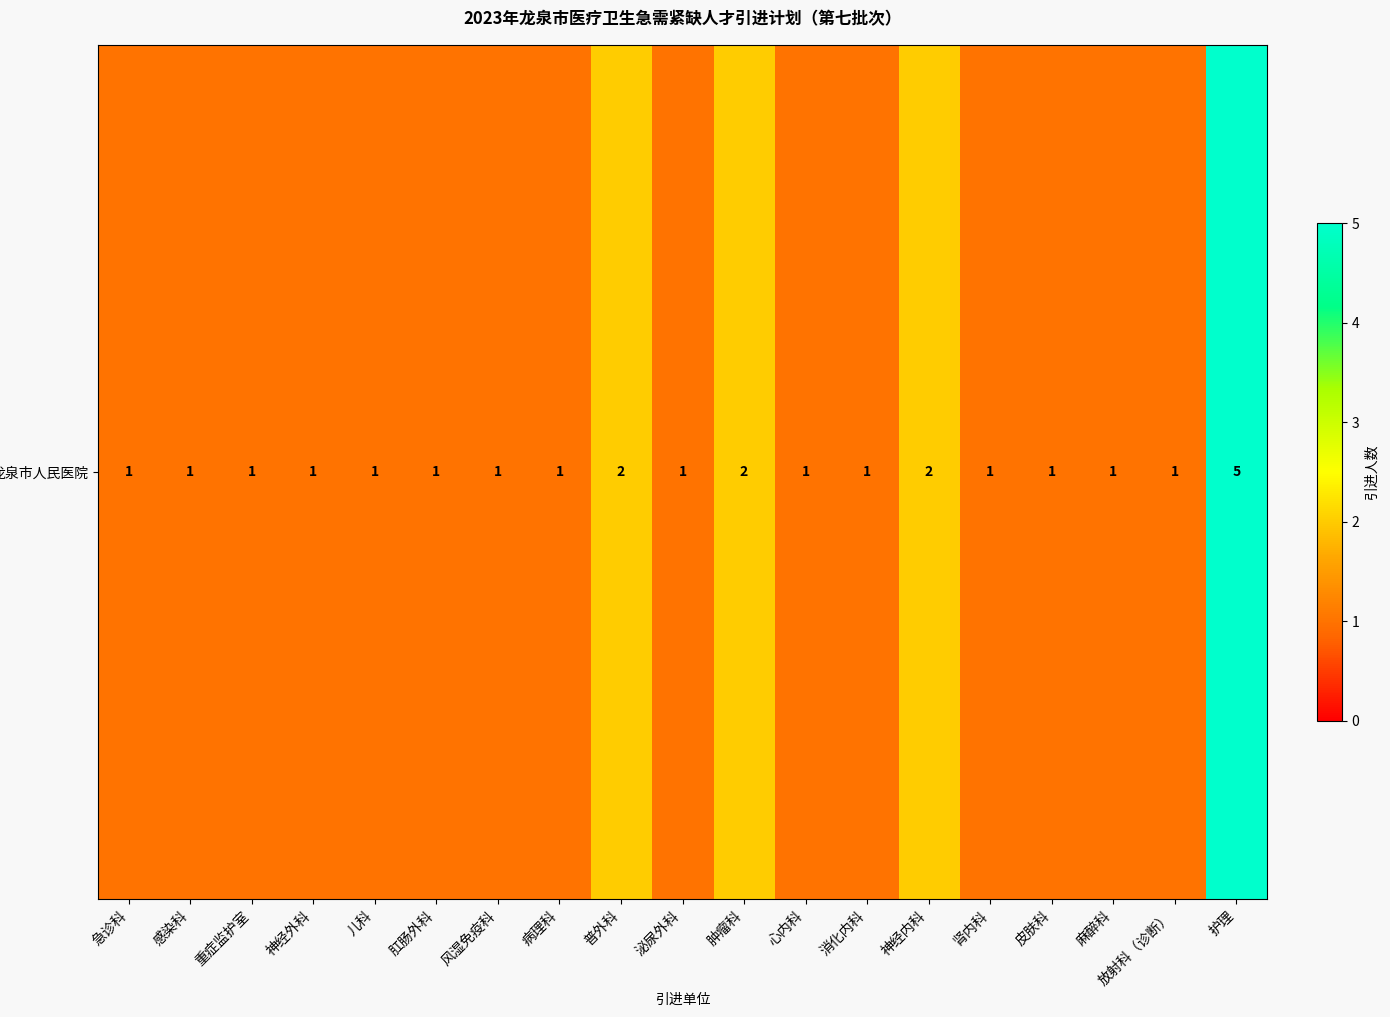

Is it true that the value at 儿科 is 0?

False